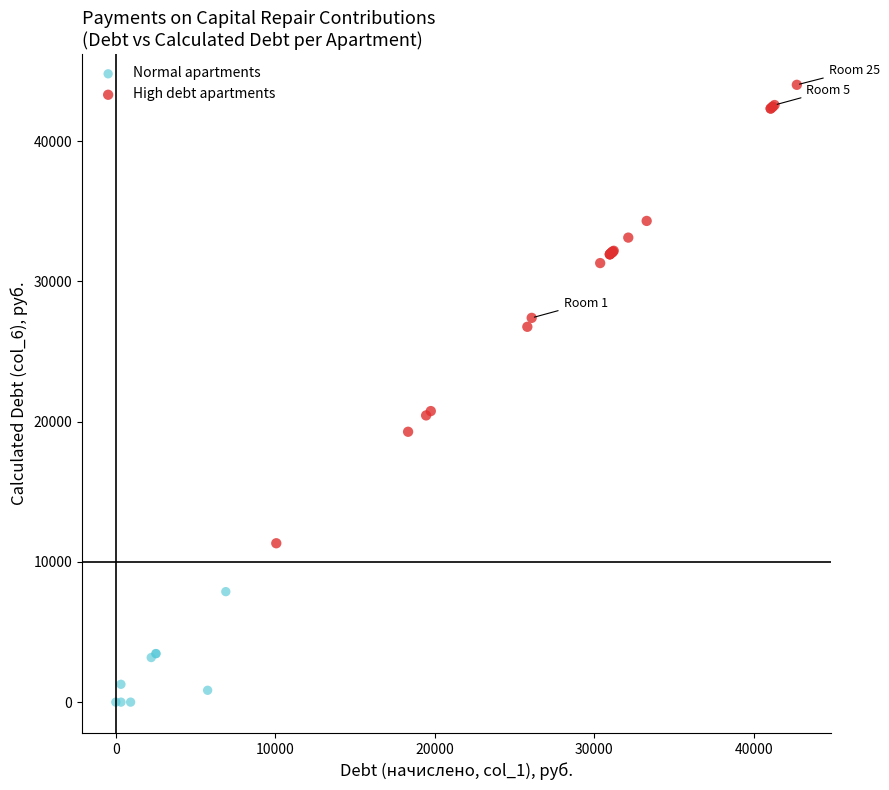

Which series has the widest spread of Y values?

High debt apartments